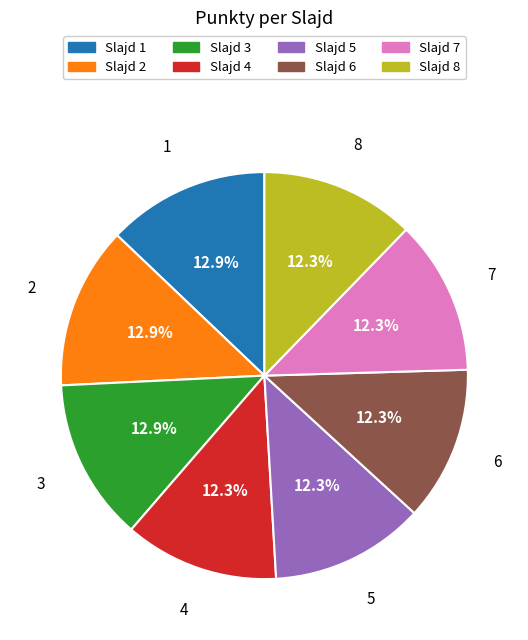

Is there a majority slice in this chart?

No